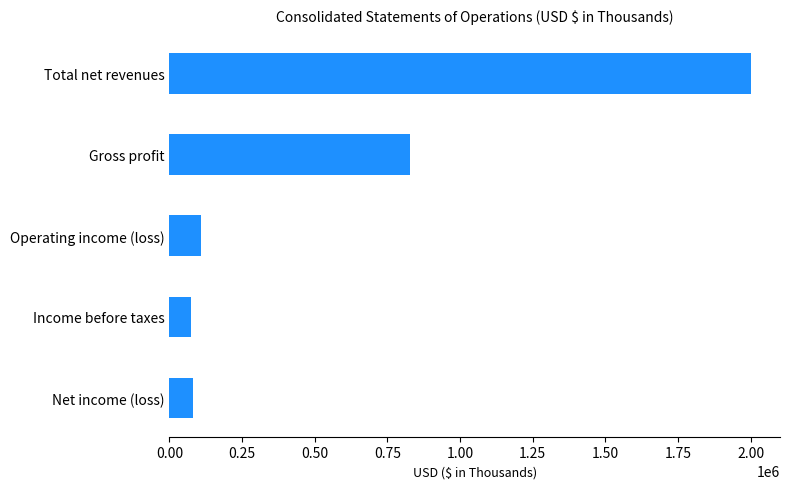

What is the difference between the maximum and minimum values?

1927509